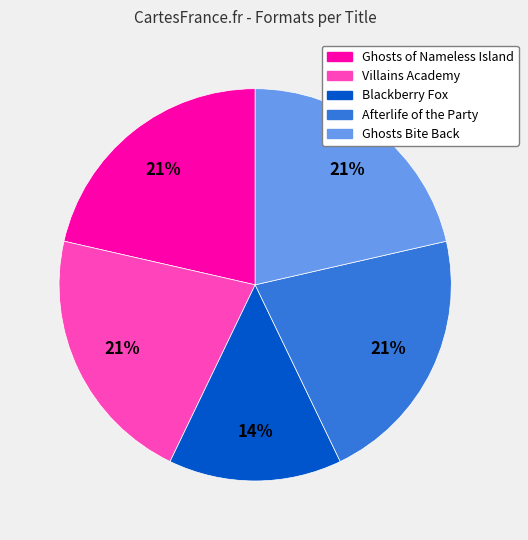

Do Afterlife of the Party and Ghosts Bite Back together represent more than half of the pie?

No